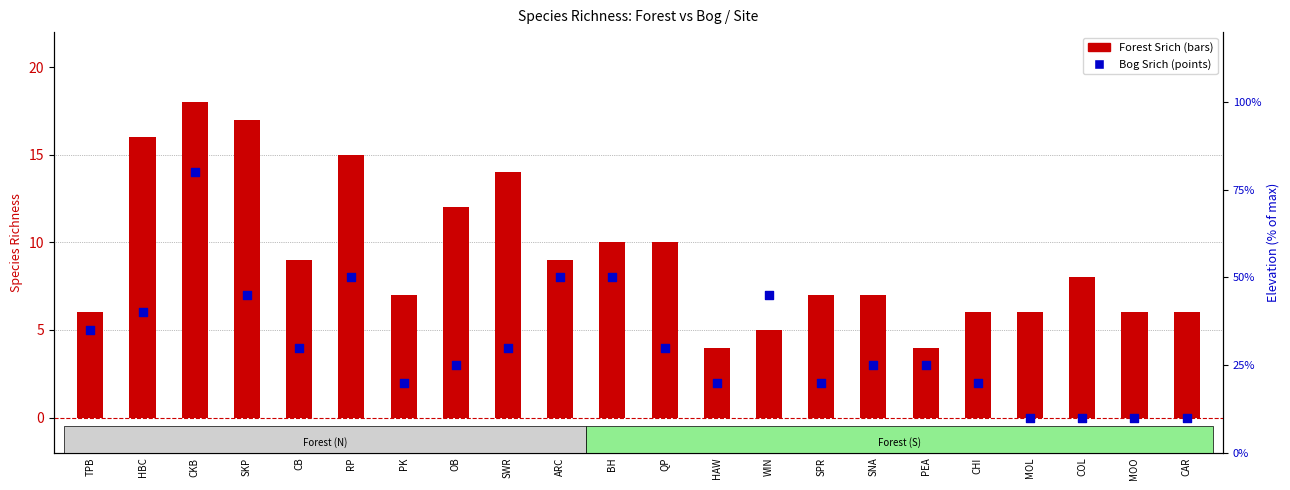

Which series has the widest spread of Y values?

Forest Srich